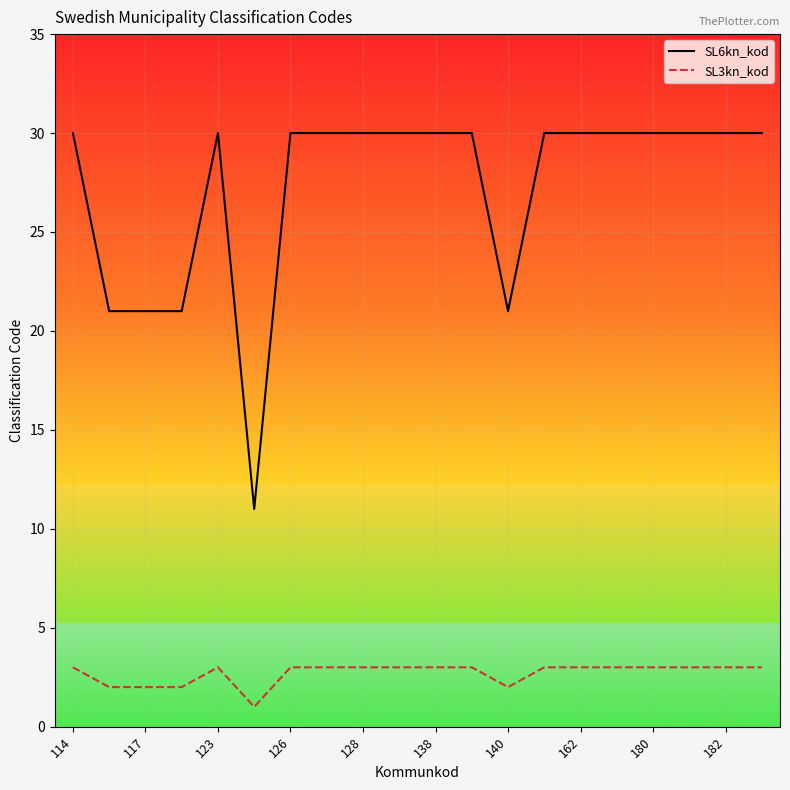

What is the average value of the SL6kn_kod series?

27